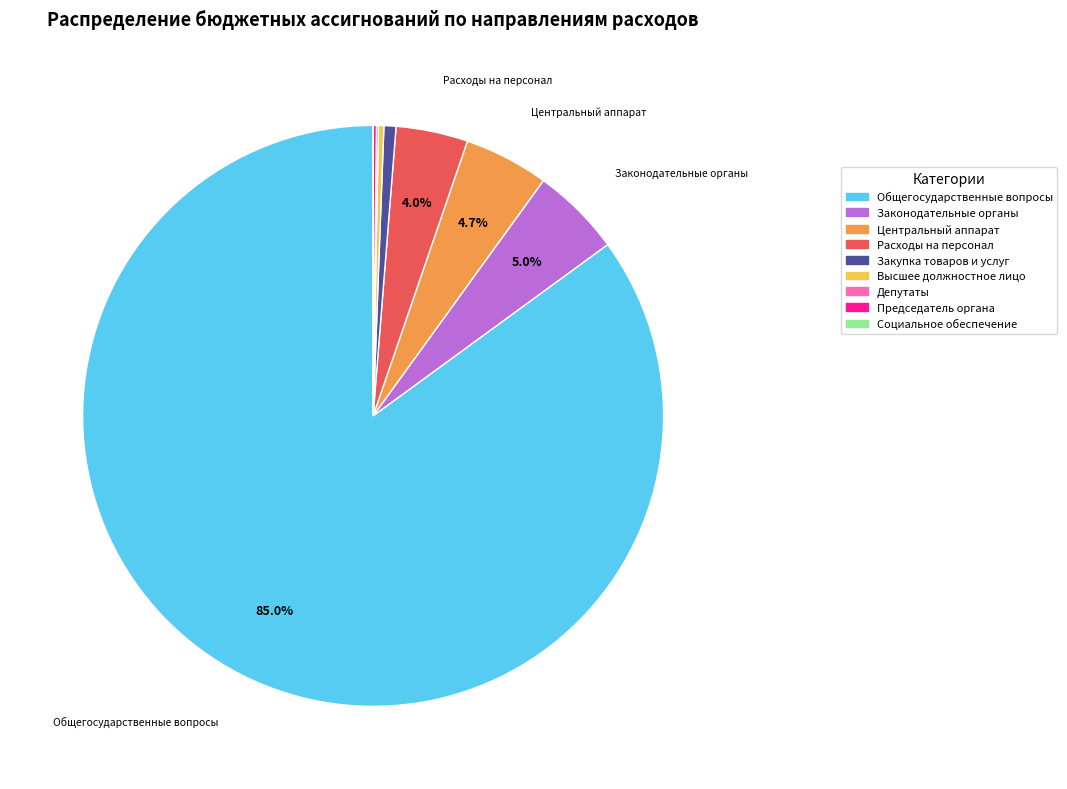

What is the majority slice?

Общегосударственные вопросы